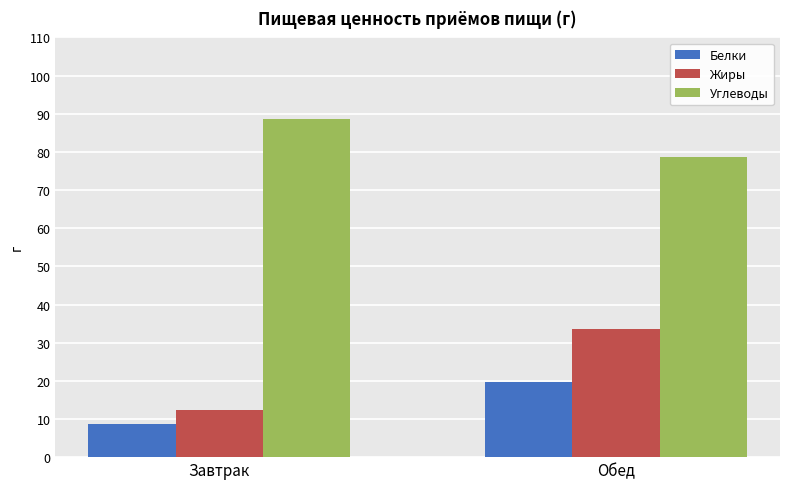

What position from the left is Завтрак?

1